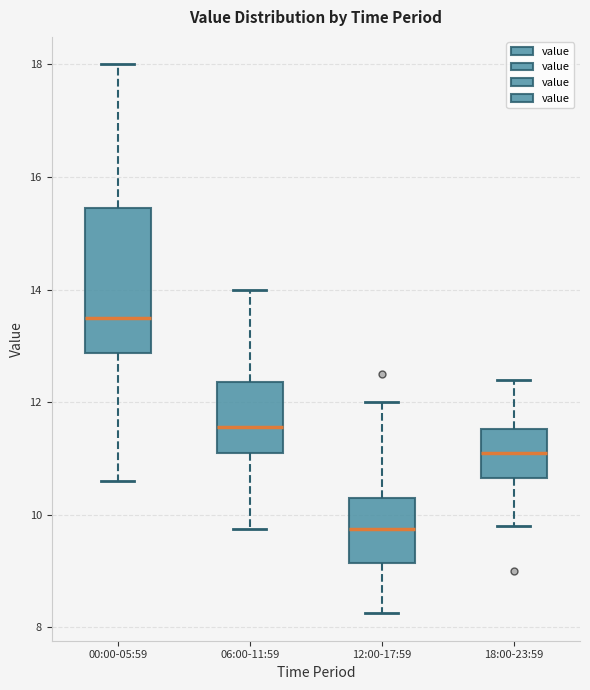

Reading left to right, read every box against the y-axis: the position of its median line, the range the box covers, and the ends of its whiskers. The values are not printed on the chart, so give them approximately, as read against the axis.

00:00-05:59: median 13.6, box 12.8 to 15.4, whiskers 10.6 to 18.0
06:00-11:59: median 11.6, box 11.2 to 12.4, whiskers 9.8 to 14.0
12:00-17:59: median 9.8, box 9.2 to 10.4, whiskers 8.2 to 12.0
18:00-23:59: median 11.2, box 10.6 to 11.6, whiskers 9.8 to 12.4